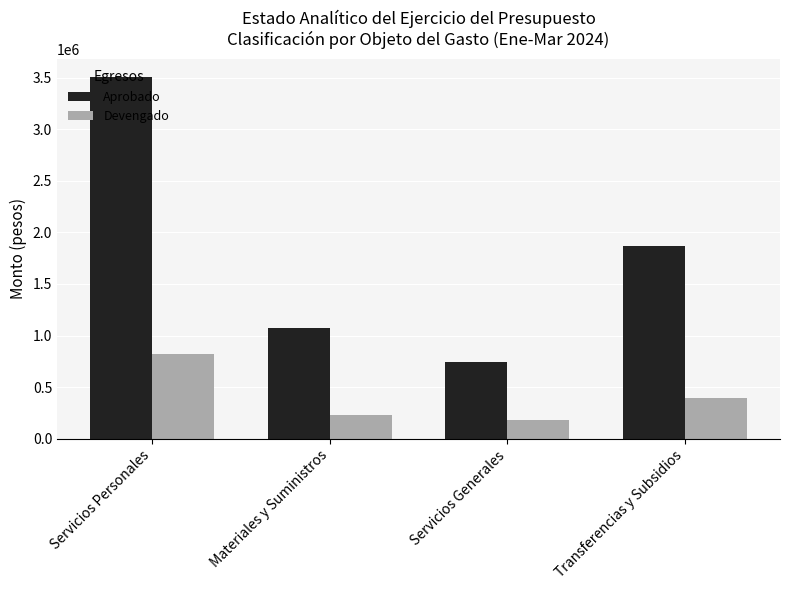

How many bars are there in total?

8